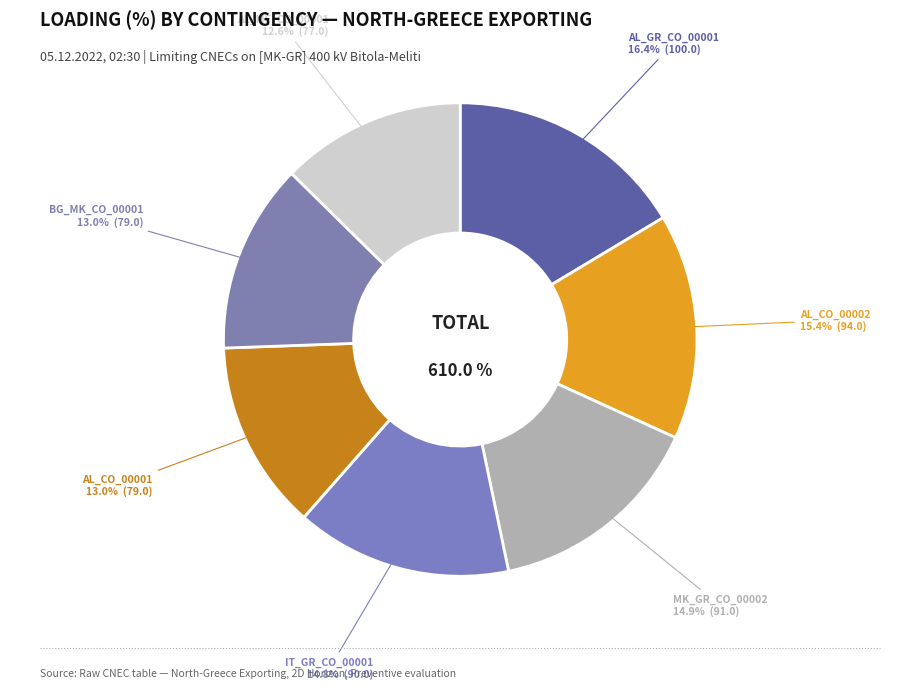

Does any single category account for the majority?

No